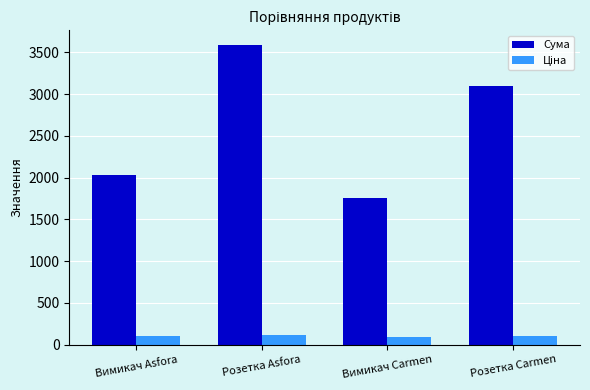

How many data points in Сума are less than 3102?

2